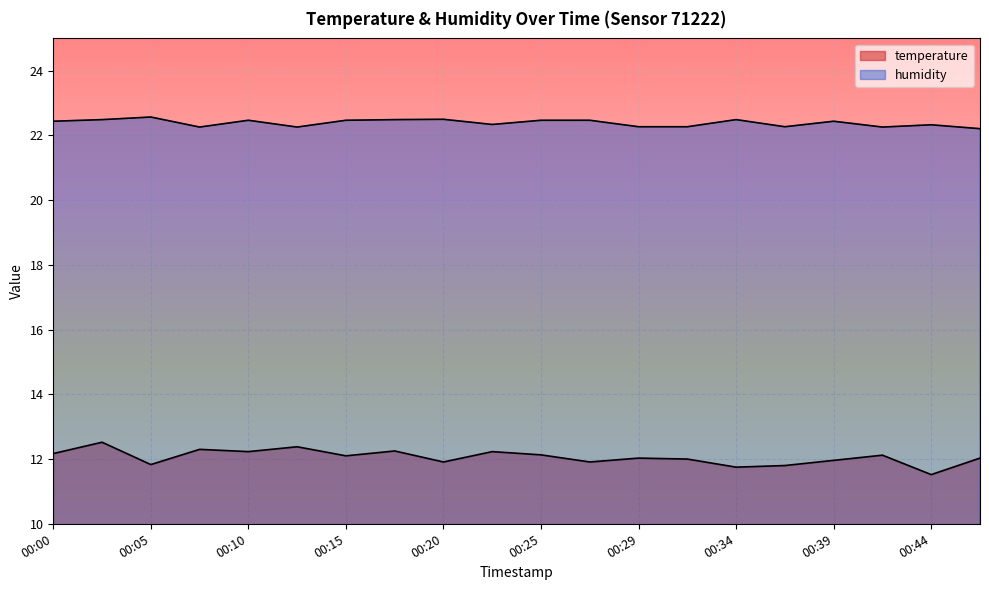

What is the value of the temperature point at the 10th from the left?

12.2